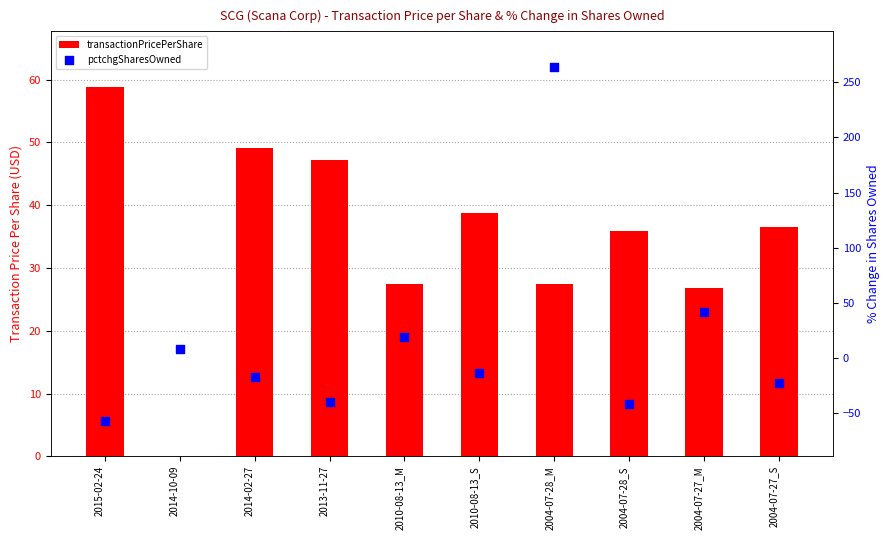

What are all the series names shown in the legend?

transactionPricePerShare, pctchgSharesOwned